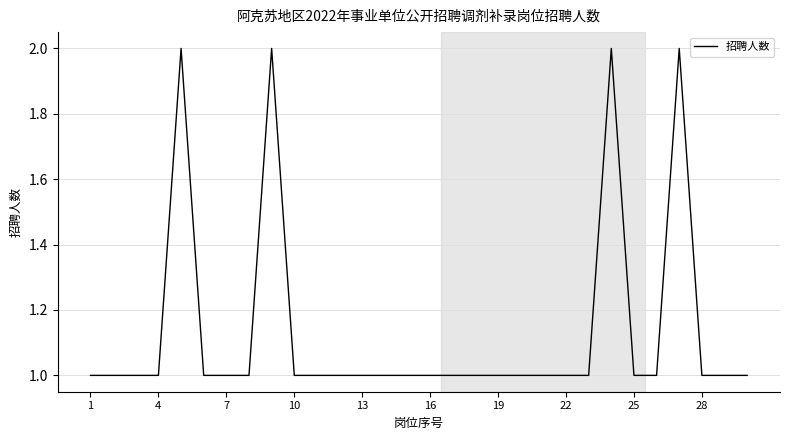

Reading left to right, list all the values displayed in this chart.

1	1	1	1	2	1	1	1	2	1	1	1	1	1	1	1	1	1	1	1	1	1	1	2	1	1	2	1	1	1